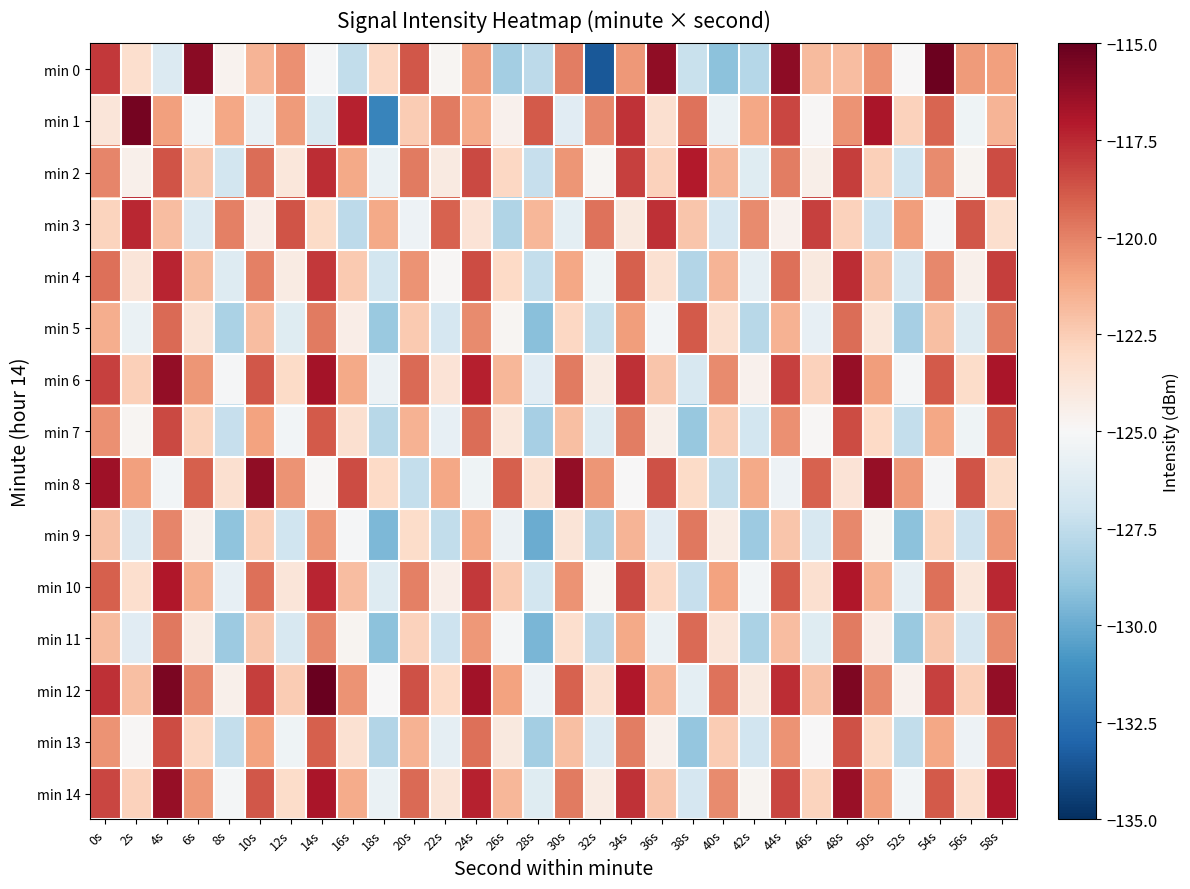

At which category does the chart reach its peak across all series?

14s